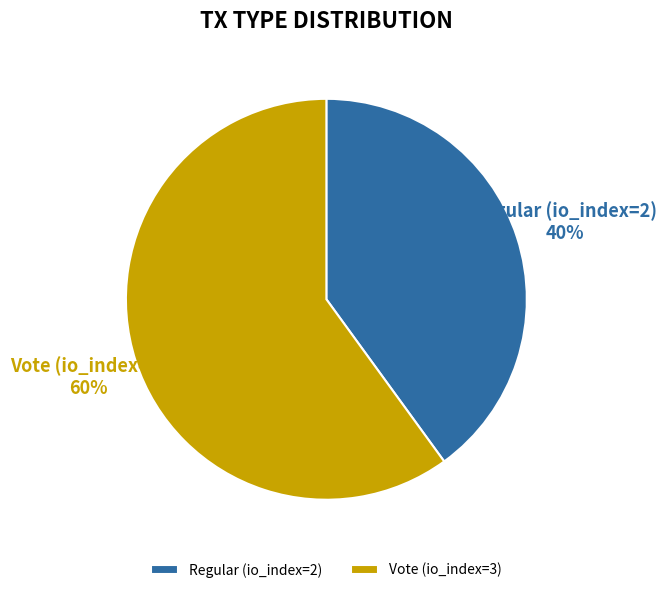

Does any single category account for the majority?

Yes